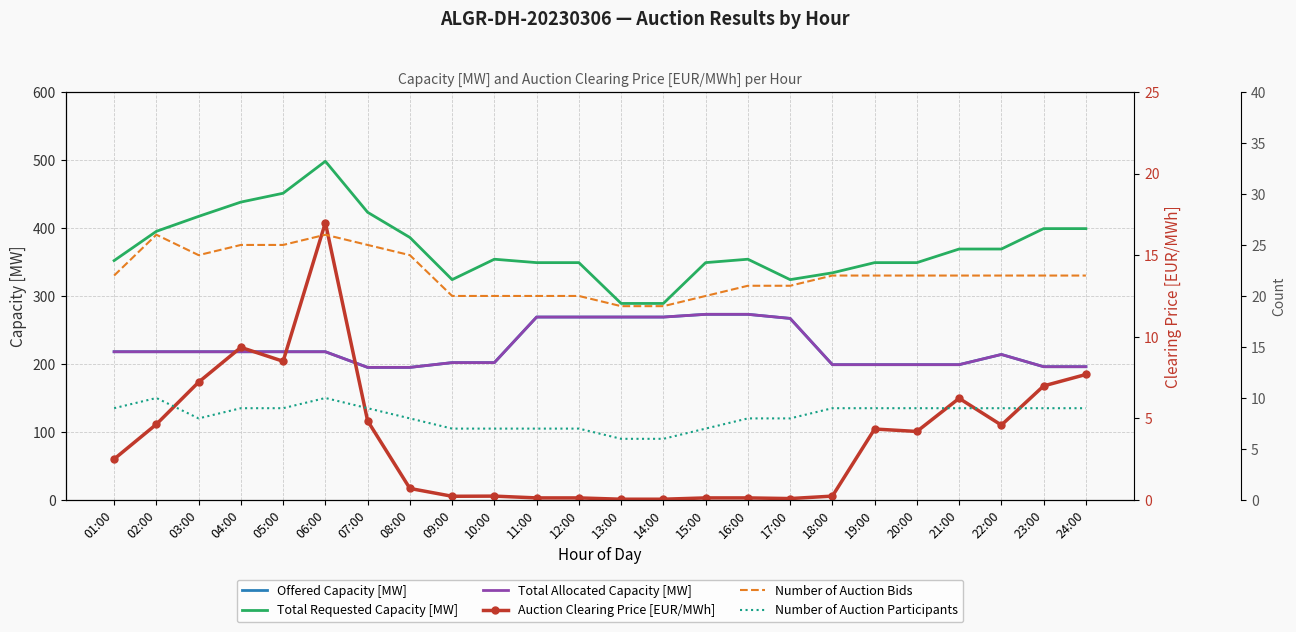

True or false: Number of Auction Bids has more than 2 interior local peaks.

False